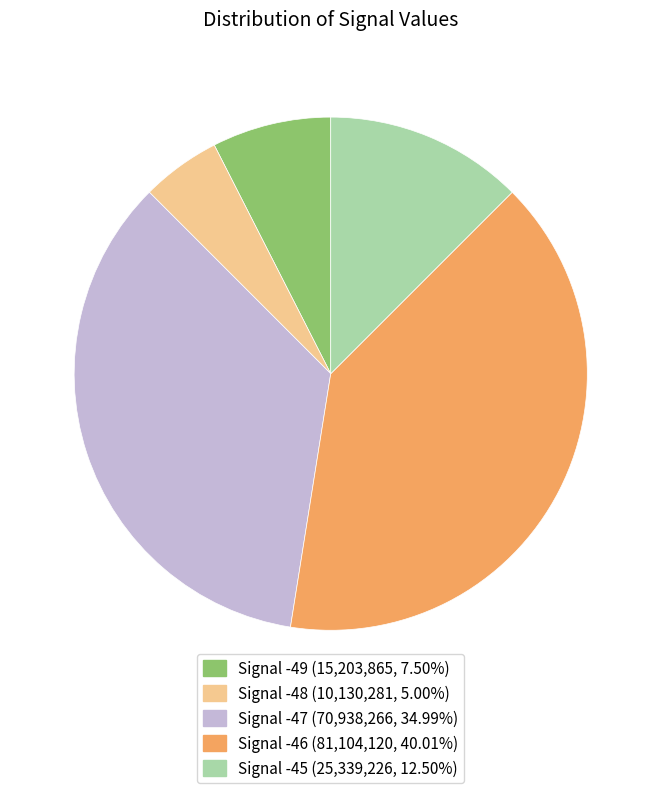

Is there a majority slice in this chart?

No